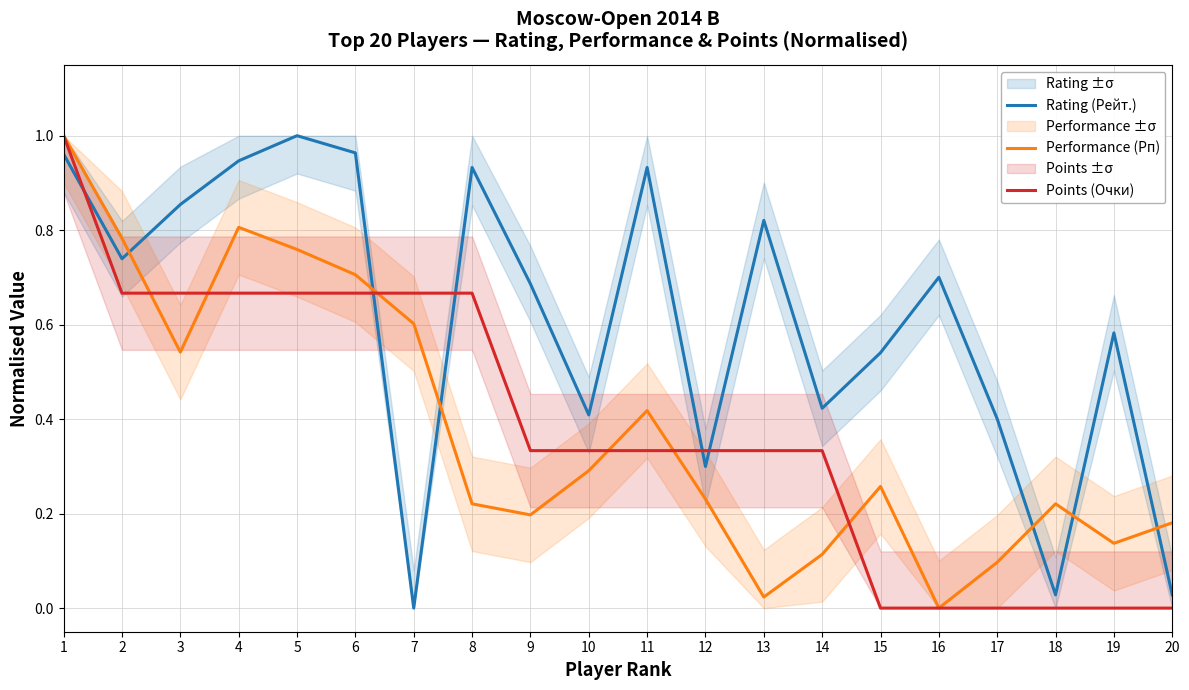

What is the difference between the Performance (Рп) values at 20 and 16?

0.2